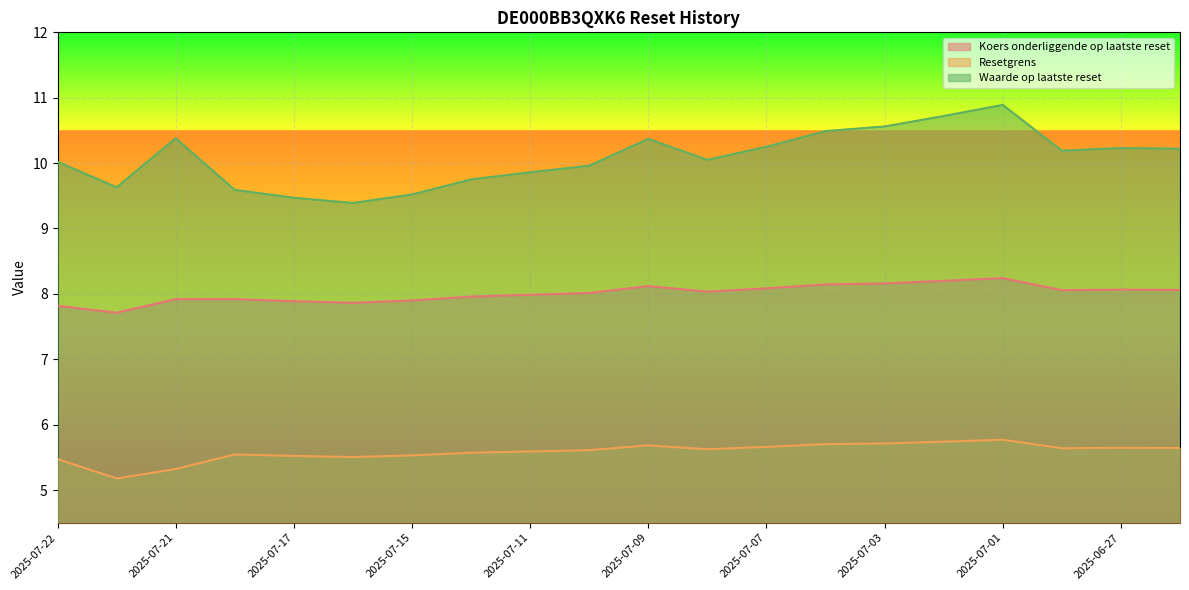

What is the difference between the second highest and second lowest values in the Resetgrens series?

0.4